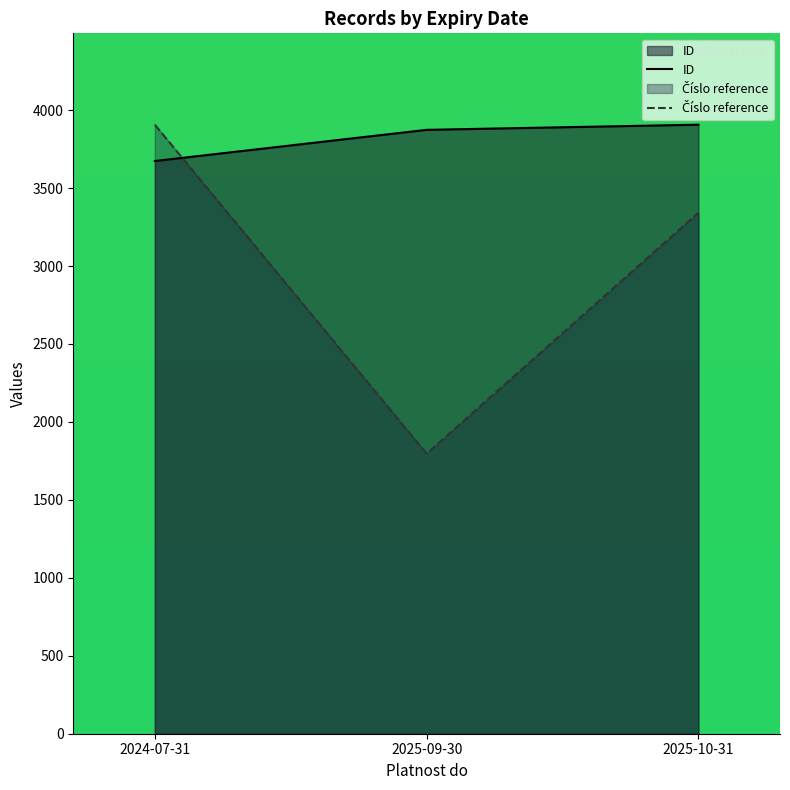

What is the maximum value for ID?

3906.5